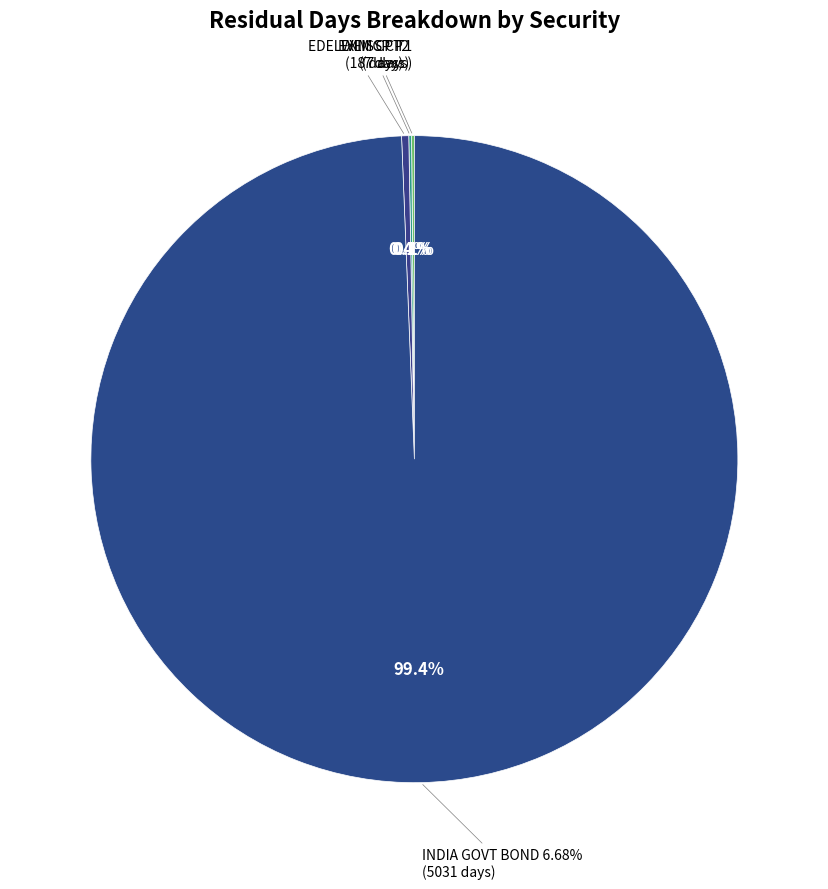

True or false: EDELWEISS COMMODITIES CP accounts for 1% of the total.

False